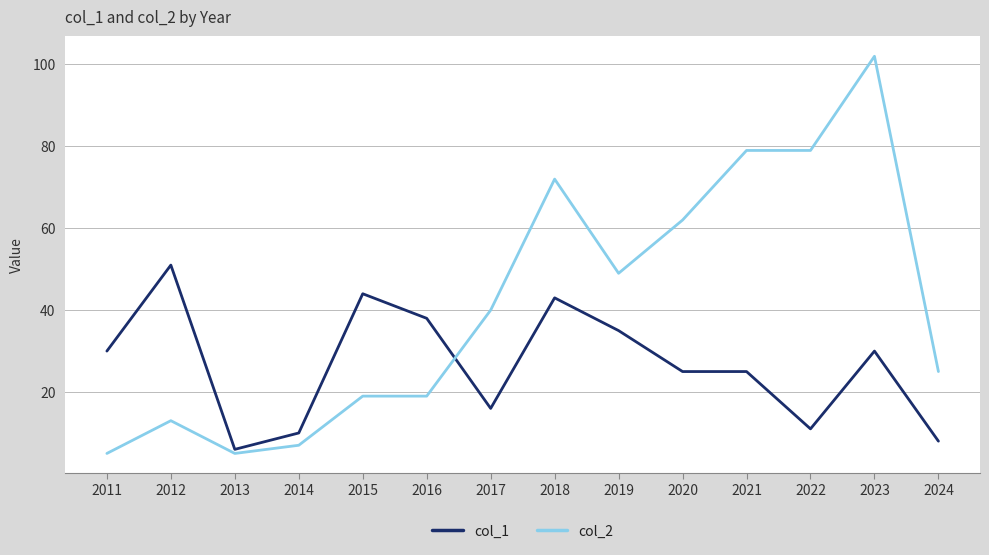

Reading left to right, what are all the values shown in this chart?

col_1: 2011=30	2012=51	2013=6	2014=10	2015=44	2016=38	2017=16	2018=43	2019=35	2020=25	2021=25	2022=11	2023=30	2024=8
col_2: 2011=5	2012=13	2013=5	2014=7	2015=19	2016=19	2017=40	2018=72	2019=49	2020=62	2021=79	2022=79	2023=102	2024=25